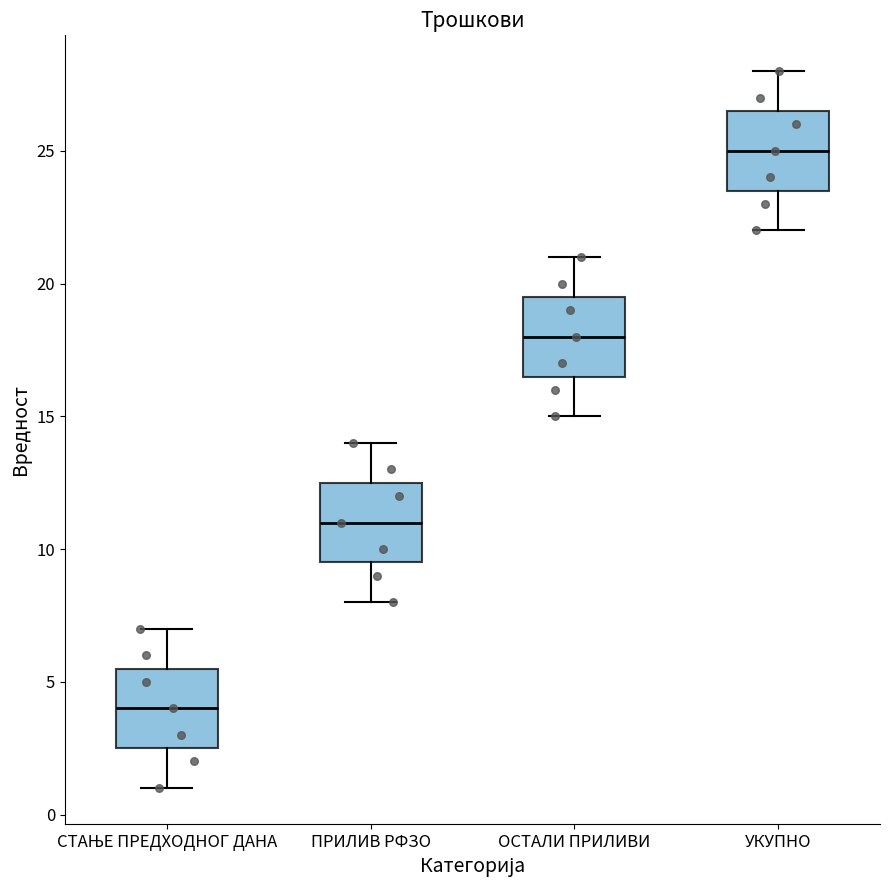

Reading left to right, read every box against the y-axis: the position of its median line, the range the box covers, and the ends of its whiskers. The values are not printed on the chart, so give them approximately, as read against the axis.

СТАЊЕ ПРЕДХОДНОГ ДАНА: median 4.0, box 2.5 to 5.5, whiskers 1.0 to 7.0
ПРИЛИВ РФЗО: median 11.0, box 9.5 to 12.5, whiskers 8.0 to 14.0
ОСТАЛИ ПРИЛИВИ: median 18.0, box 16.5 to 19.5, whiskers 15.0 to 21.0
УКУПНО: median 25.0, box 23.5 to 26.5, whiskers 22.0 to 28.0